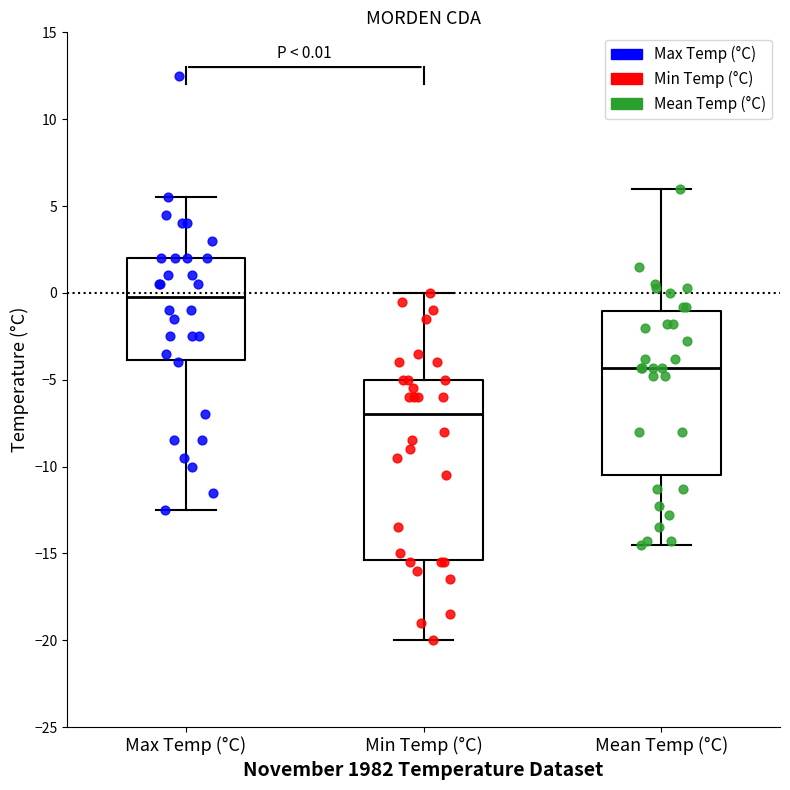

Comparing the boxes themselves (not the whiskers), which one is the tallest?

Min Temp (°C)